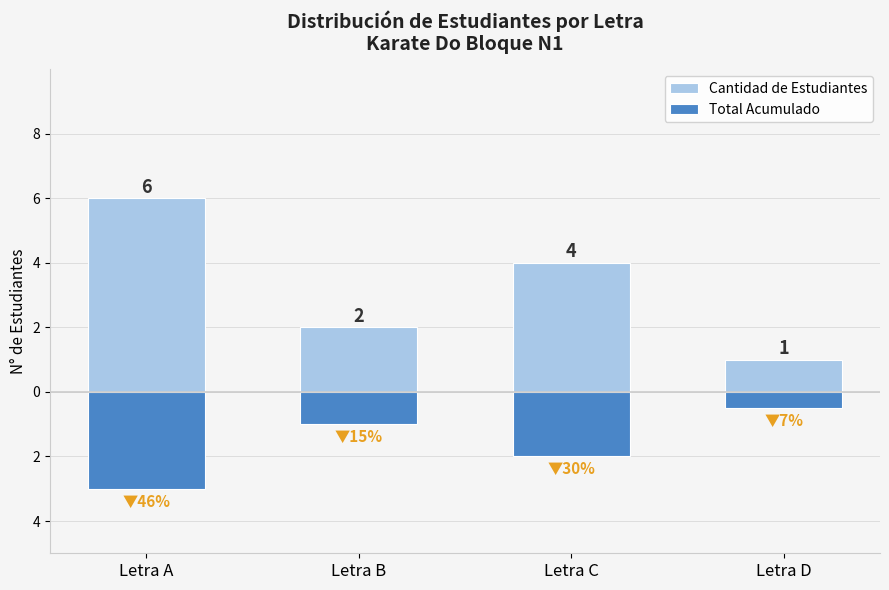

Reading left to right, list all the values displayed in this chart.

Cantidad de Estudiantes: 6.0	2.0	4.0	1.0
Total Acumulado: -3.0	-1.0	-2.0	-0.5